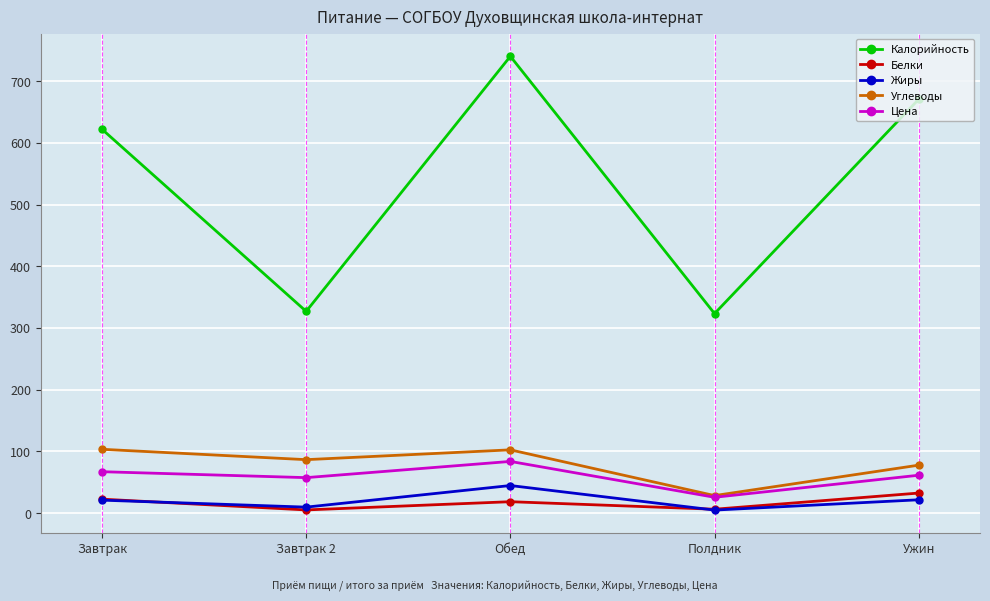

How many data points does each series have?

5